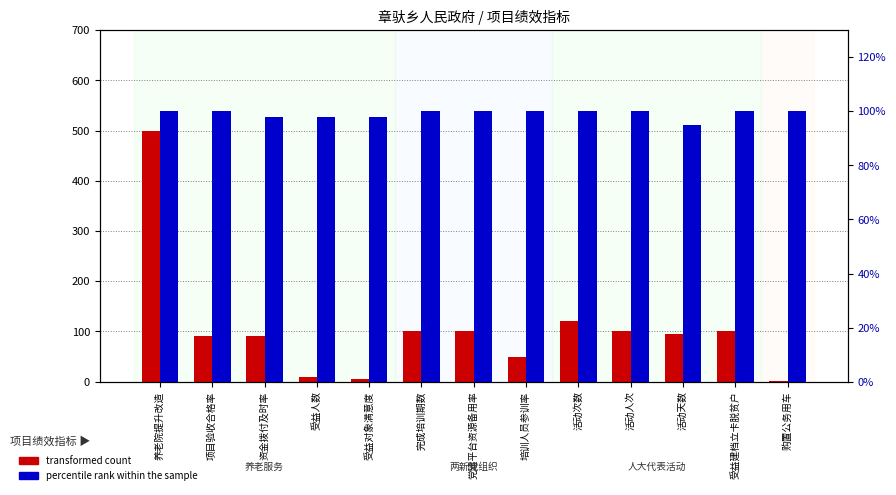

Reading right to left, what are all the values shown in this chart?

transformed count: 购置公务用车=1	受益建档立卡脱贫户=100	活动天数=95	活动人次=100	活动次数=120	培训人员参训率=50	党建平台资源备用率=100	完成培训期数=100	受益对象满意度=5	受益人数=10	资金拨付及时率=90	项目验收合格率=90	养老院提升改造=500
percentile rank within the sample: 购置公务用车=100	受益建档立卡脱贫户=100	活动天数=95	活动人次=100	活动次数=100	培训人员参训率=100	党建平台资源备用率=100	完成培训期数=100	受益对象满意度=98	受益人数=98	资金拨付及时率=98	项目验收合格率=100	养老院提升改造=100